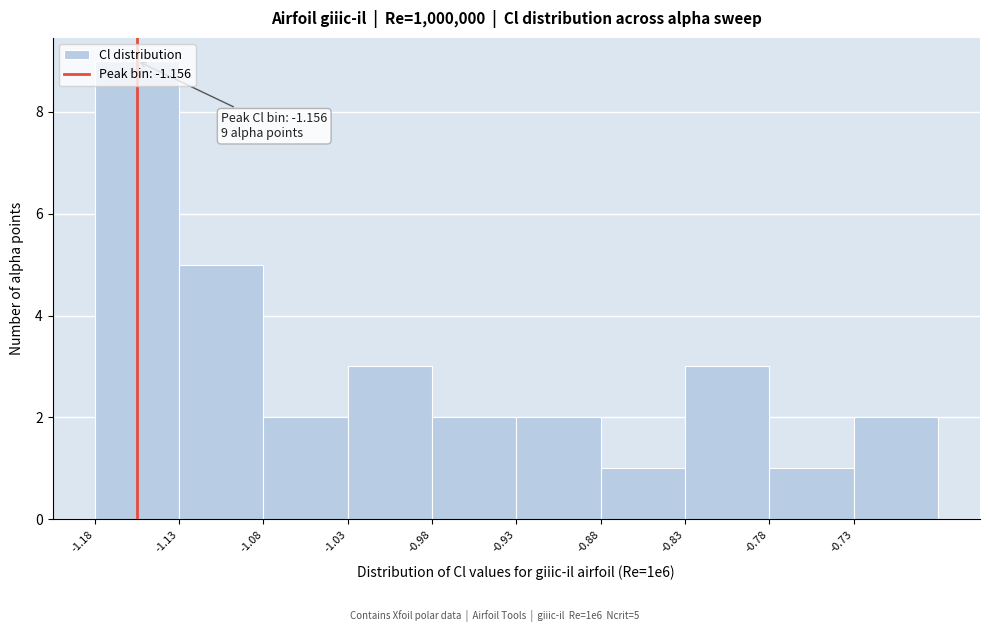

Over which range of the x-axis is the bar tallest?

-1.18 to -1.13